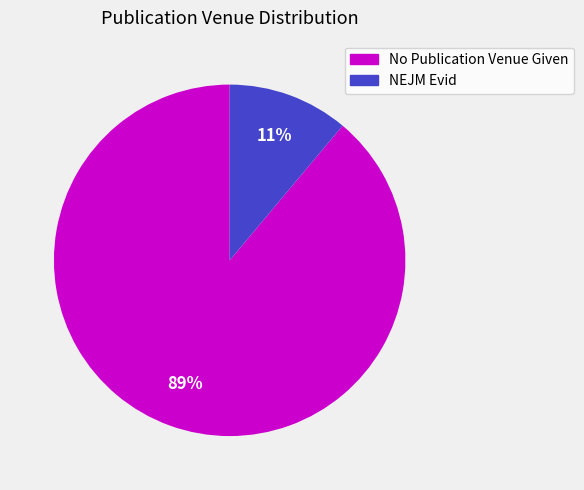

How many slices are in this pie chart?

2